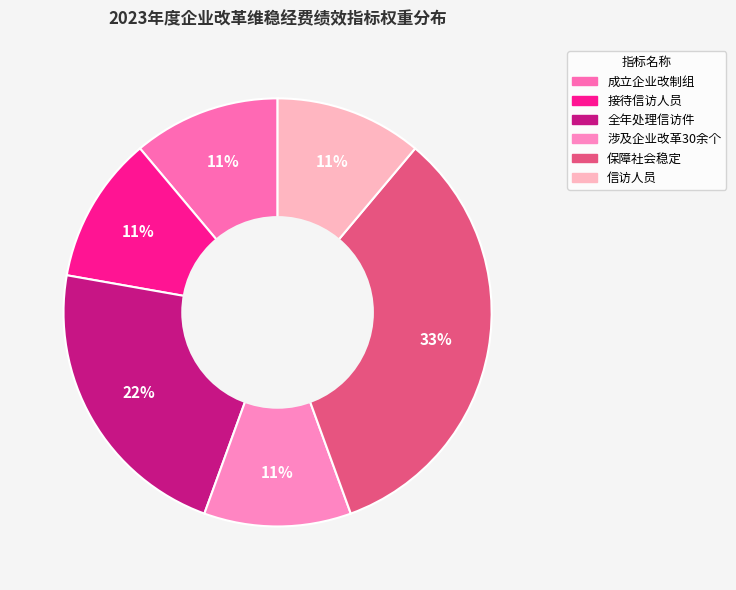

True or false: 成立企业改制组 accounts for 1% of the total.

False